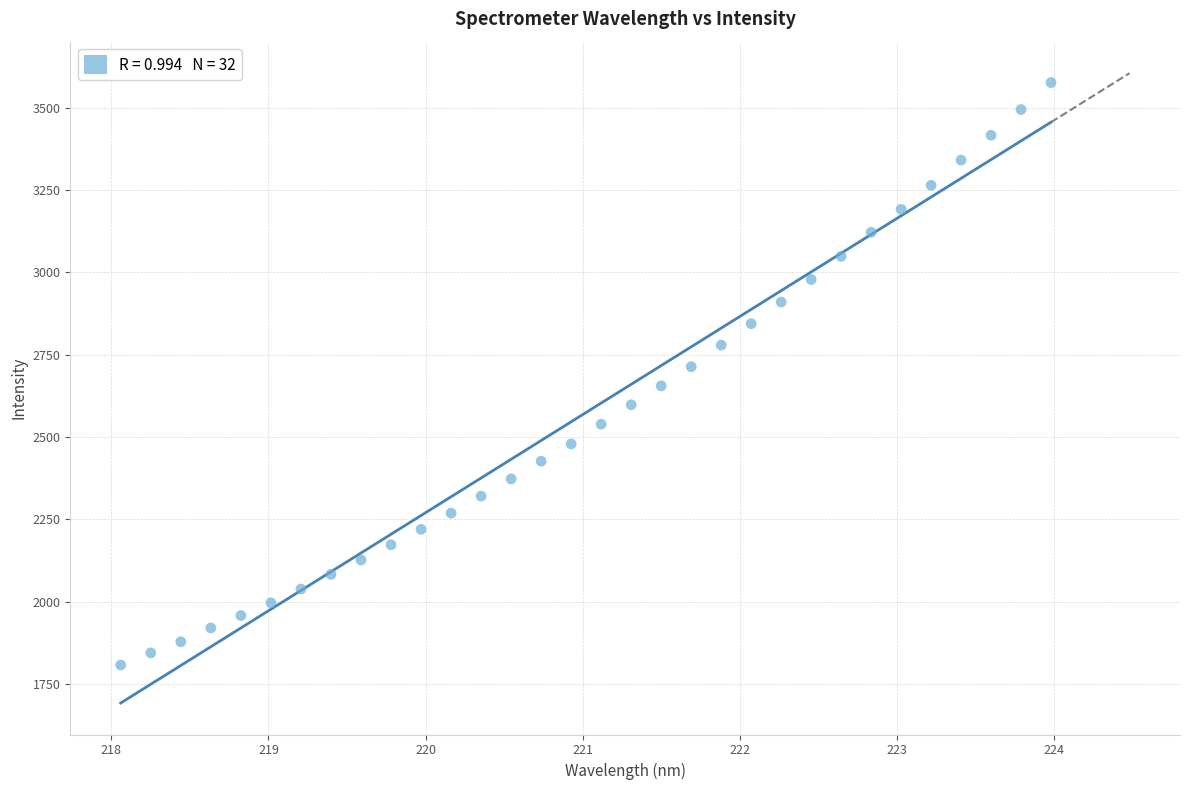

What is the range of Y values (max minus min)?

1768.1